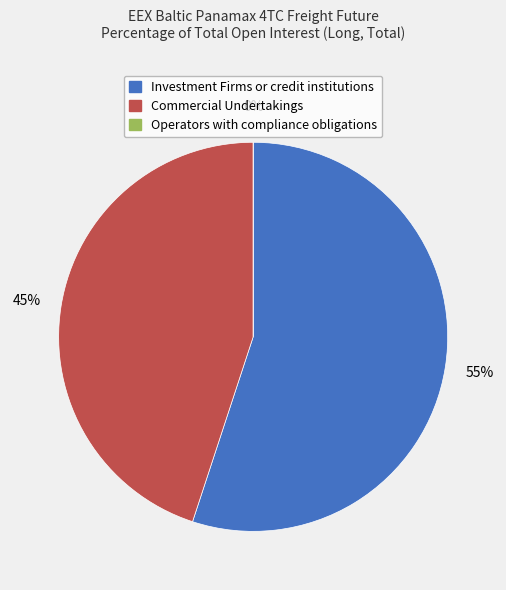

To the nearest percent, what is the difference between the largest and smallest slice percentages?

55%